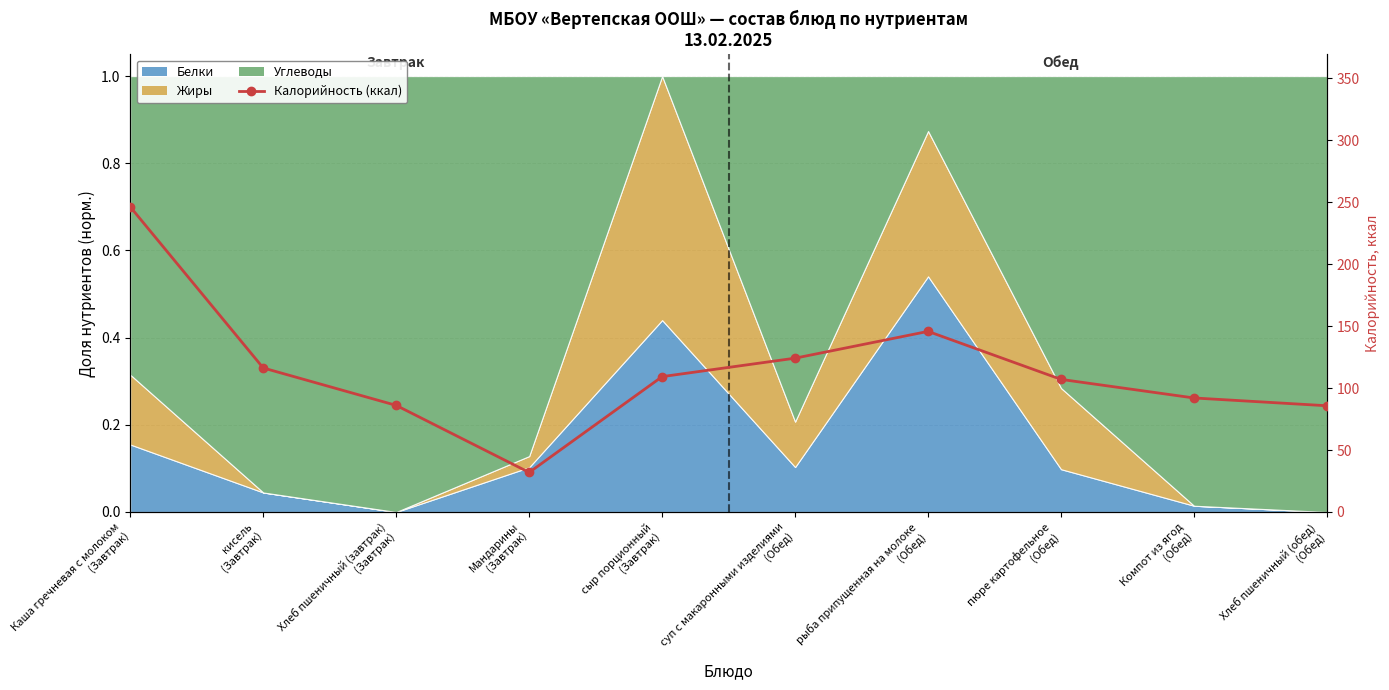

How many data points are less than 109?

5